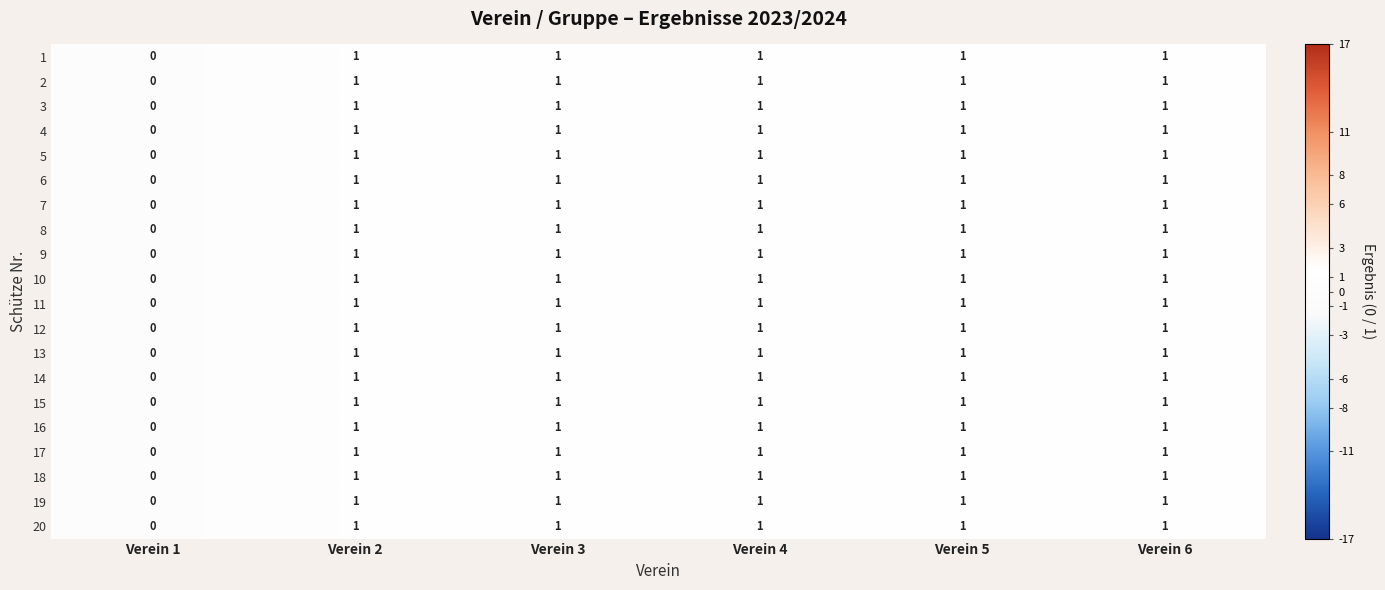

What is the total value across all series at Verein 4?

20